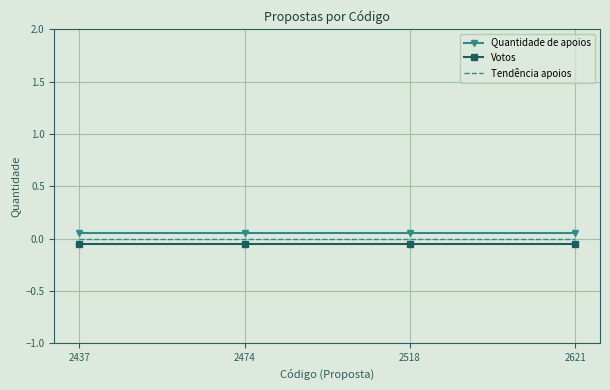

The Votos series shows -0.1 at 2518. True or false?

False